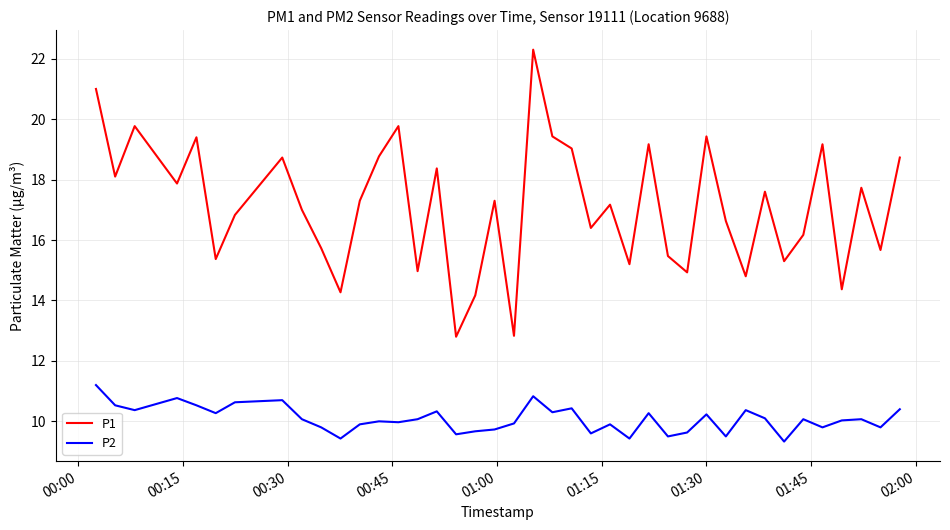

Which series has the largest total across all categories?

P1